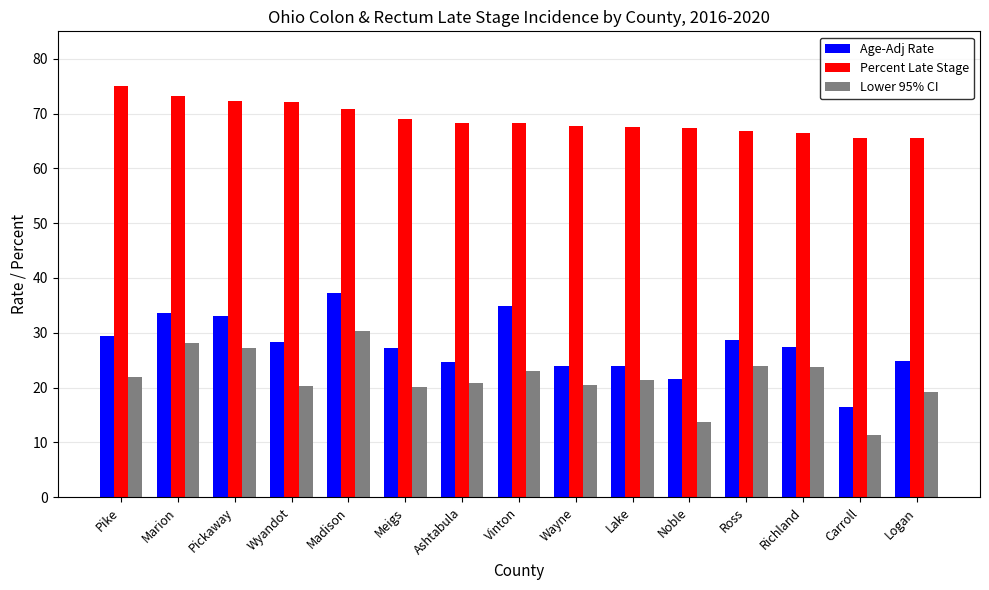

Is it true that Percent Late Stage equals 67.8 at Wayne?

True